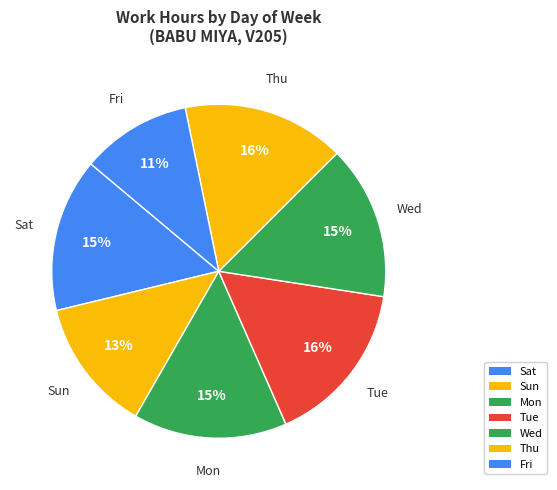

What portion of the pie excludes Wed?

85.5%